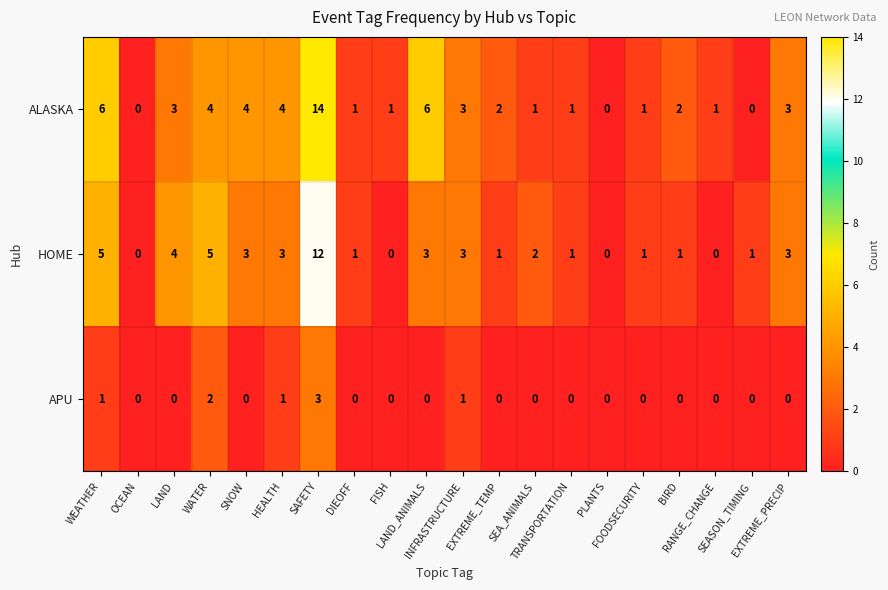

What is the difference between the maximum and minimum values in the APU series?

3